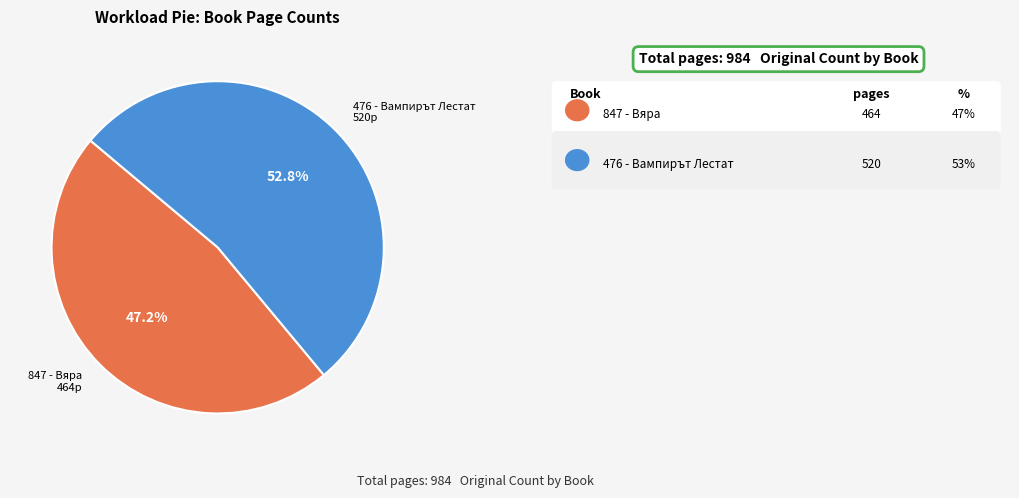

To the nearest percent, what percentage of the pie is 847 - Вяра?

47%